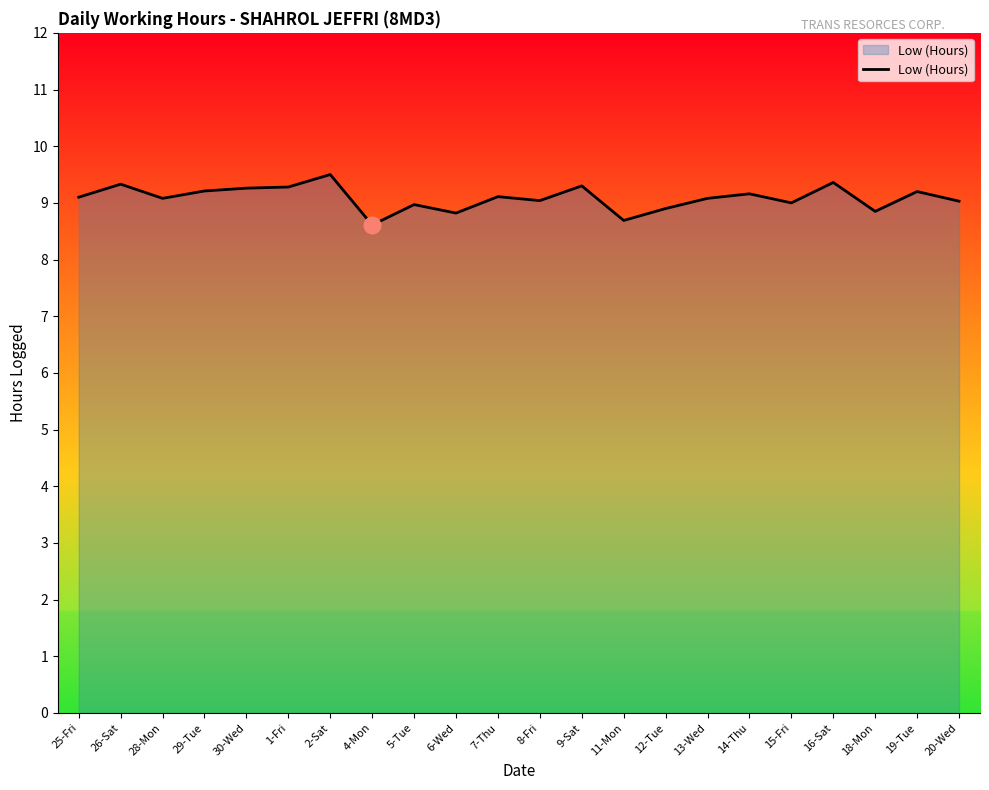

At which label does the data first exceed 9?

25-Fri